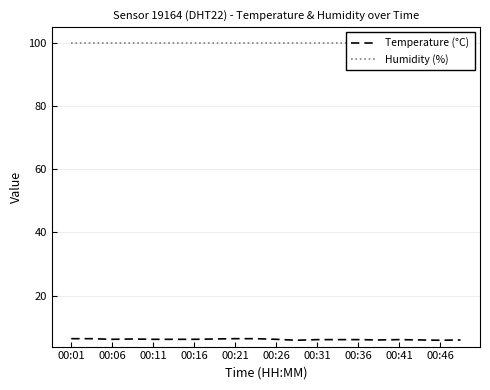

True or false: Temperature (°C) and Humidity (%) intersect in this chart.

False